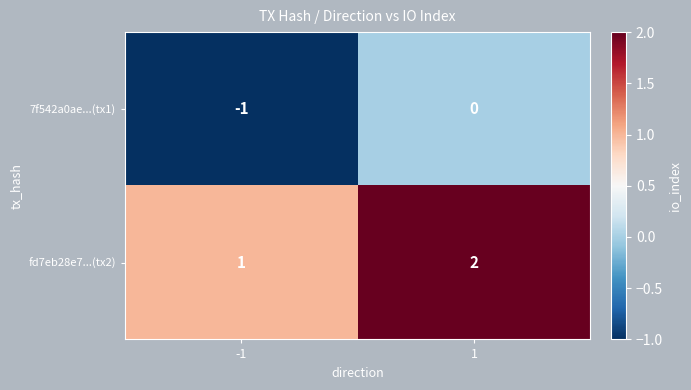

At -1, list the series in order from smallest to largest.

7f542a0ae...(tx1), fd7eb28e7...(tx2)